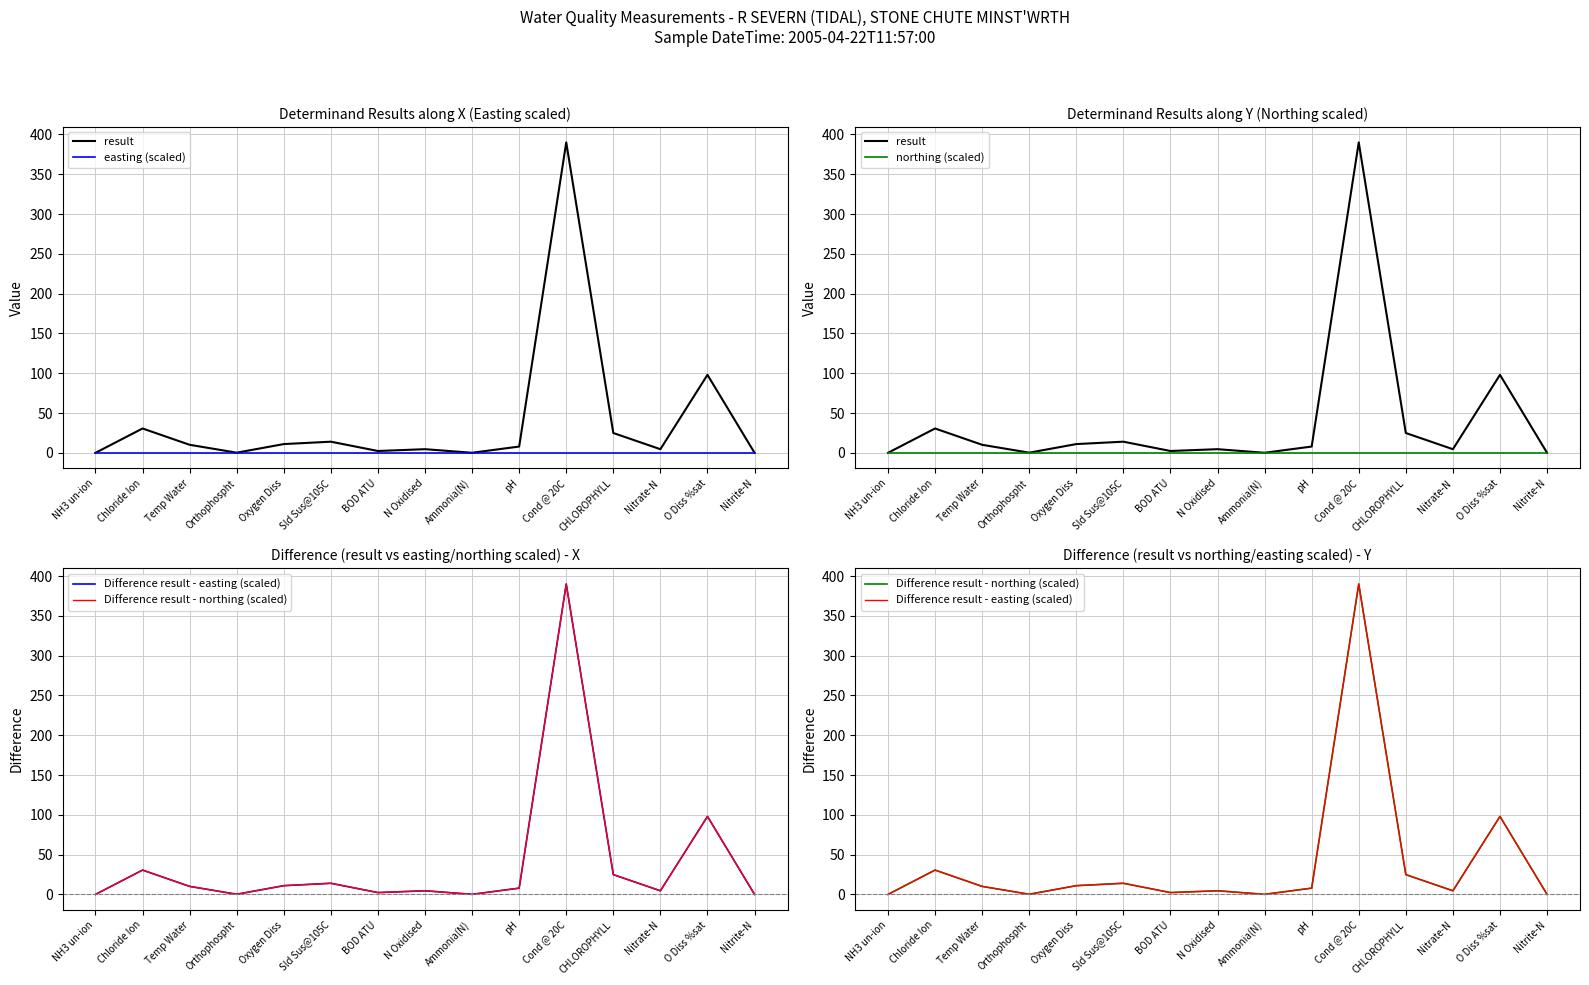

What is the approximate value of result at Orthophospht?

0.2